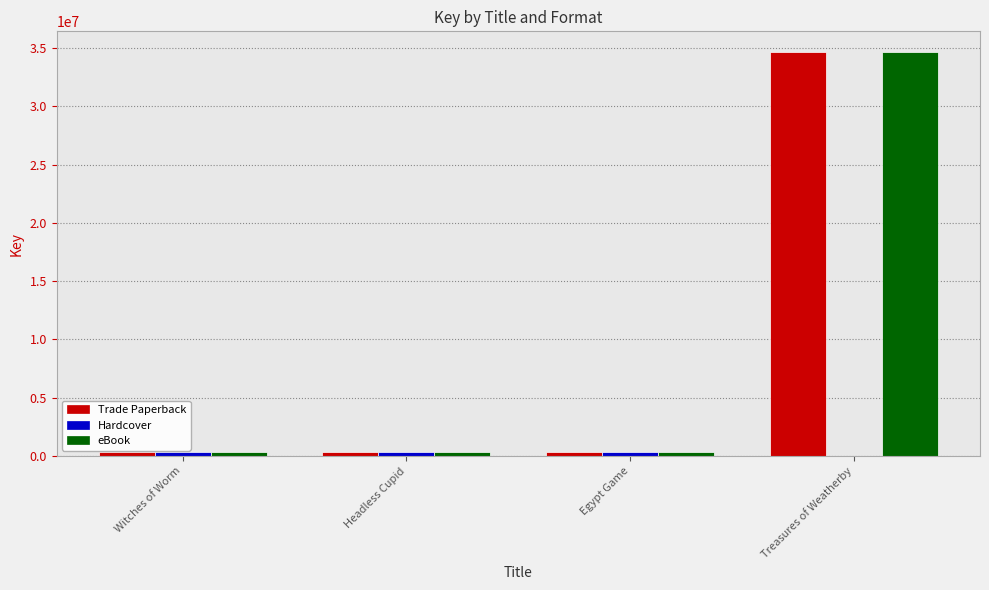

True or false: Trade Paperback has a value of 9129902 at Treasures of Weatherby.

False